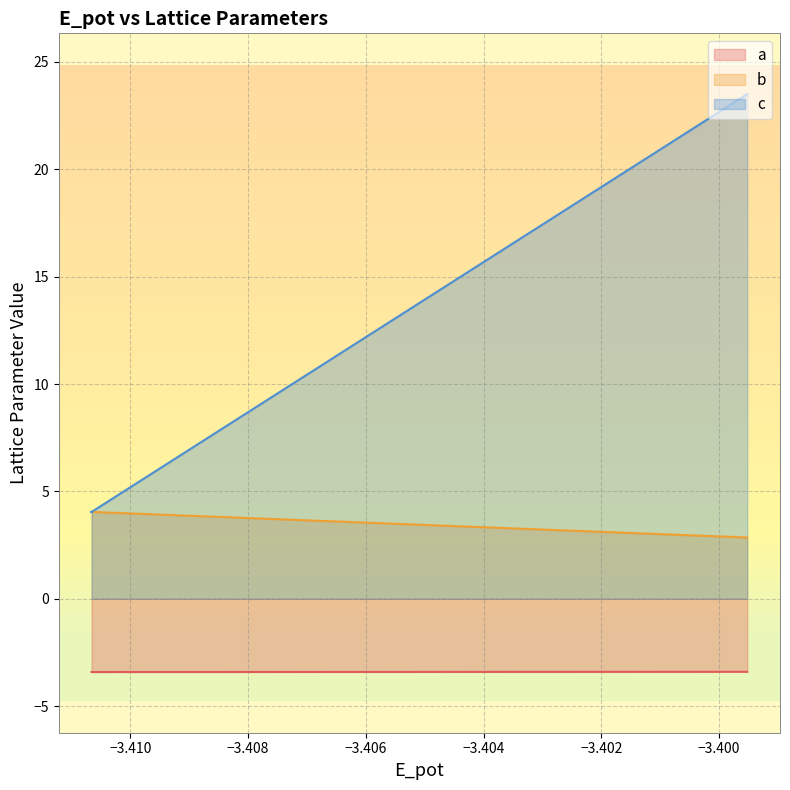

Which series has the largest range (max minus min)?

c